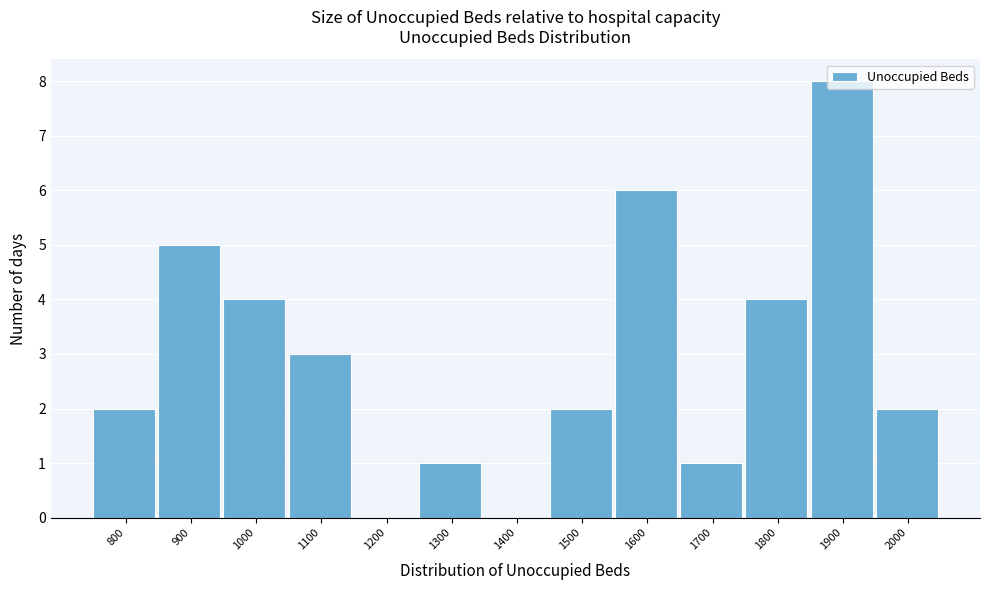

Which category has the highest value across all series?

1900